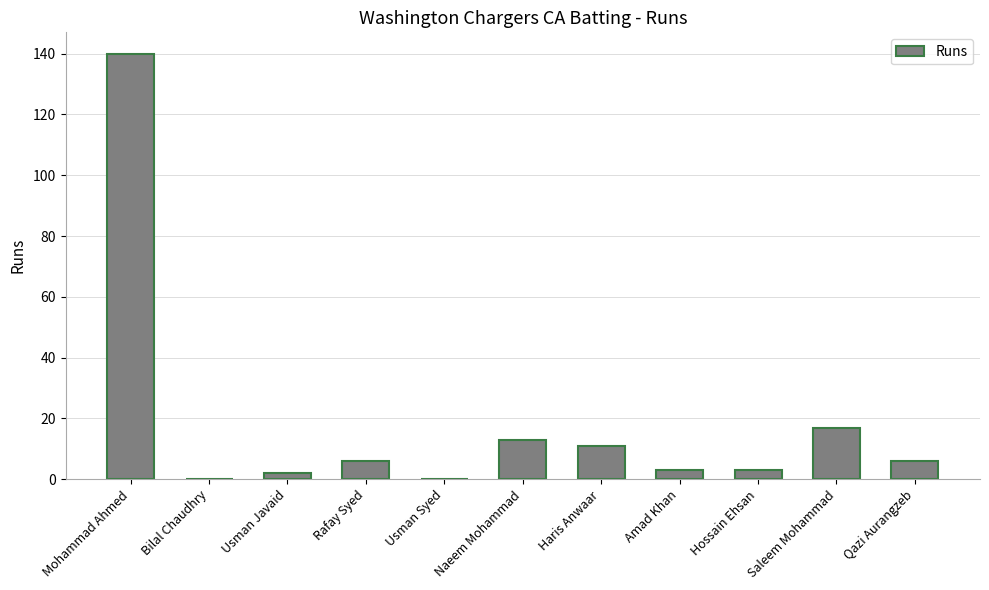

At which label does the data first exceed 6?

Mohammad Ahmed